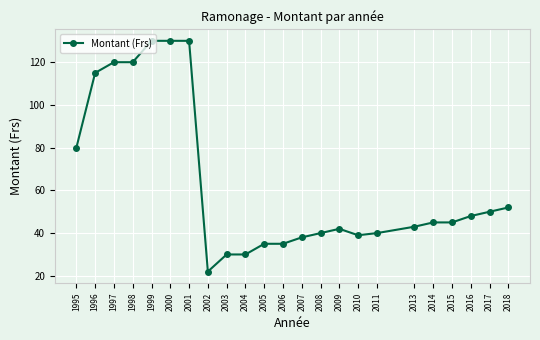

Reading right to left, transcribe all the data shown in this chart.

2018=52	2017=50	2016=48	2015=45	2014=45	2013=43	2011=40	2010=39	2009=42	2008=40	2007=38	2006=35	2005=35	2004=30	2003=30	2002=22	2001=130	2000=130	1999=130	1998=120	1997=120	1996=115	1995=80